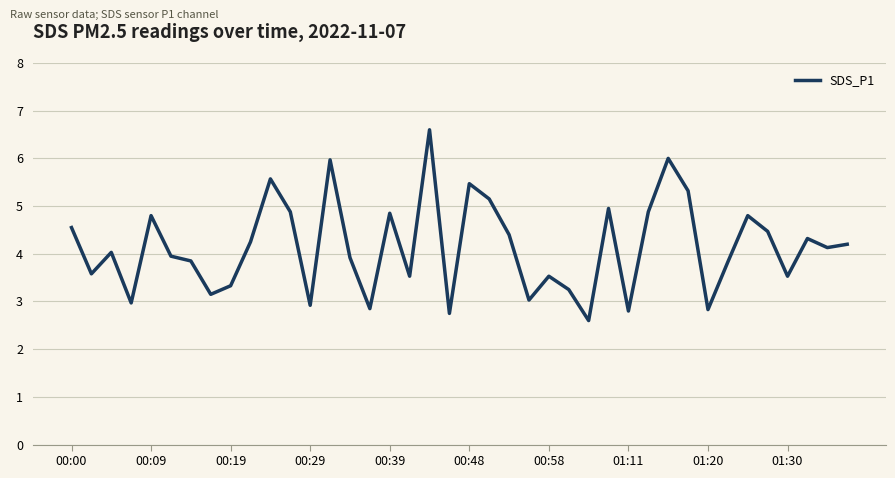

What is the greatest value displayed?

6.6